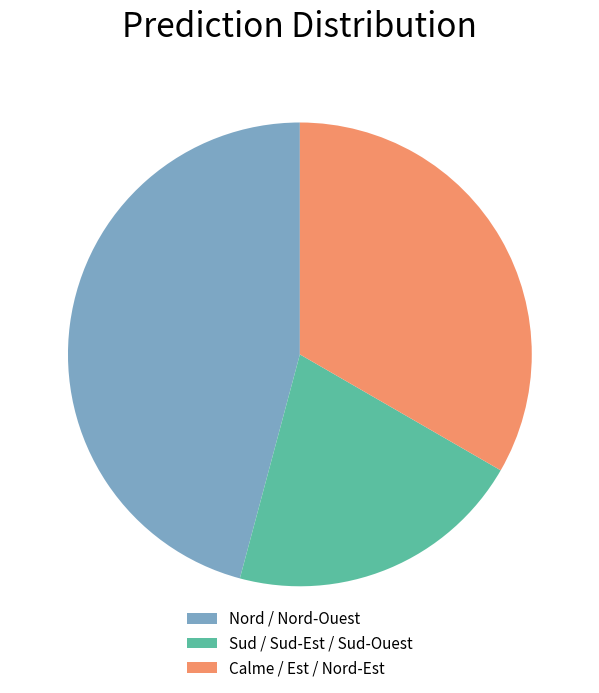

Is the sum of Calme / Est / Nord-Est and Sud / Sud-Est / Sud-Ouest greater than half?

Yes